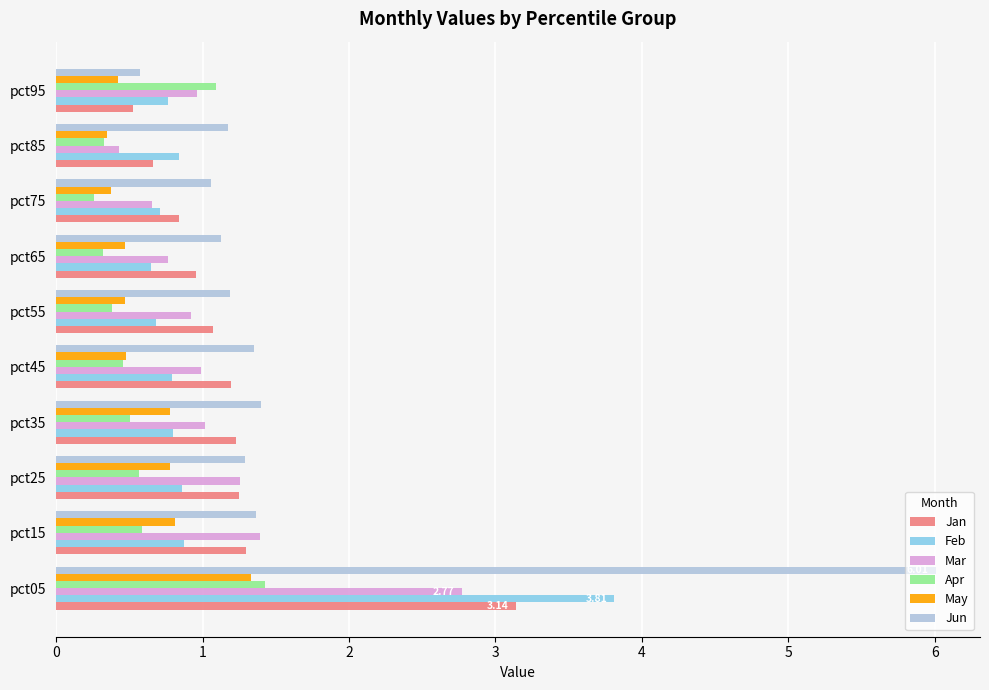

What is the total value across all series at pct55?

4.7